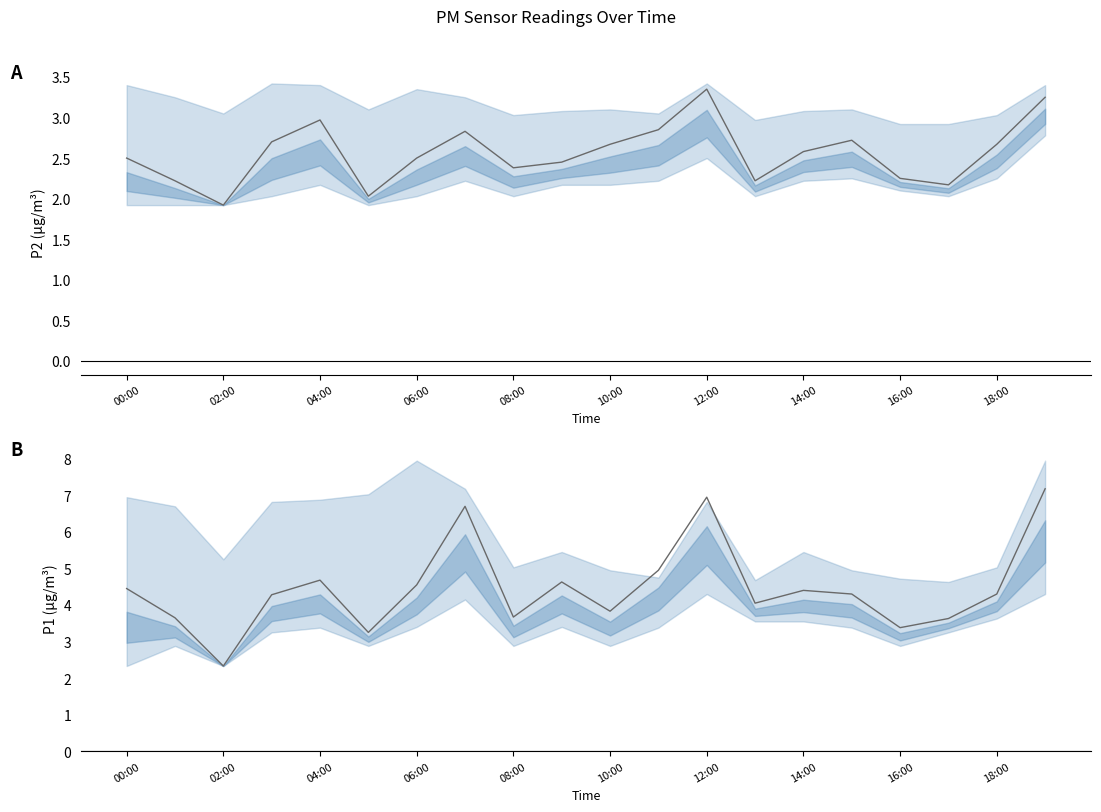

What is the label of the 14th point from the left?

13